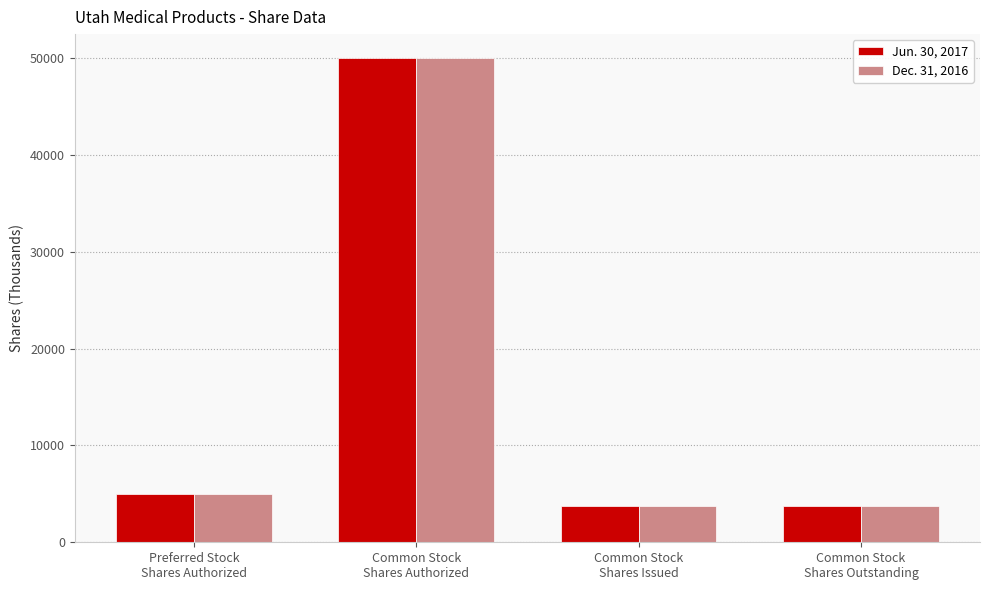

Reading left to right, extract all data points from this chart.

Jun. 30, 2017: 5000	50000	3718	3718
Dec. 31, 2016: 5000	50000	3713	3713